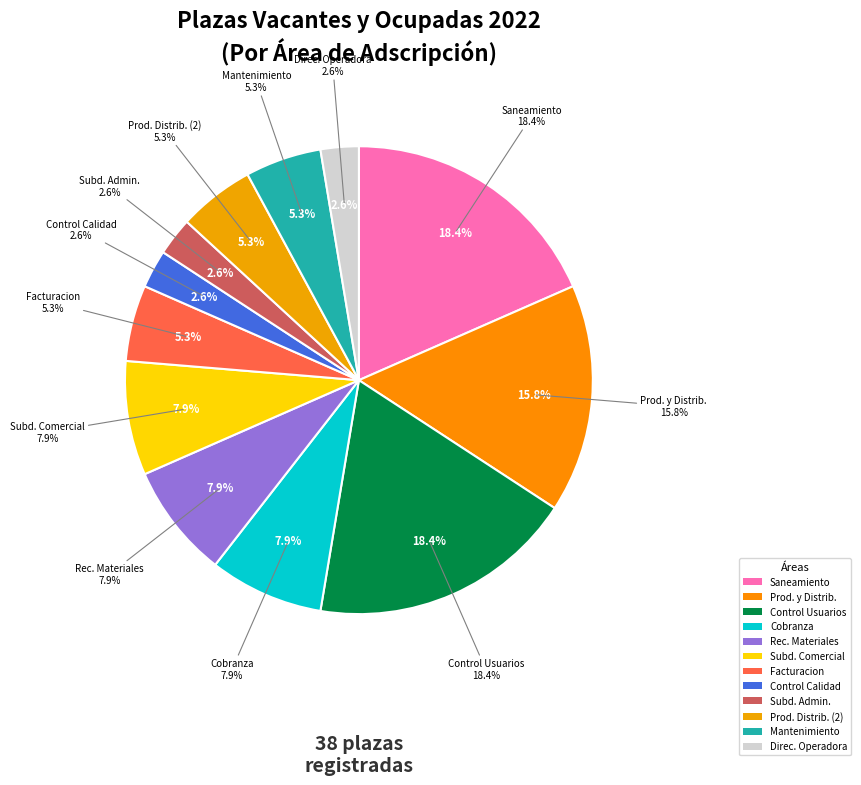

True or false: OFICINA DE CONTROL DE CALIDAD accounts for 16% of the total.

False